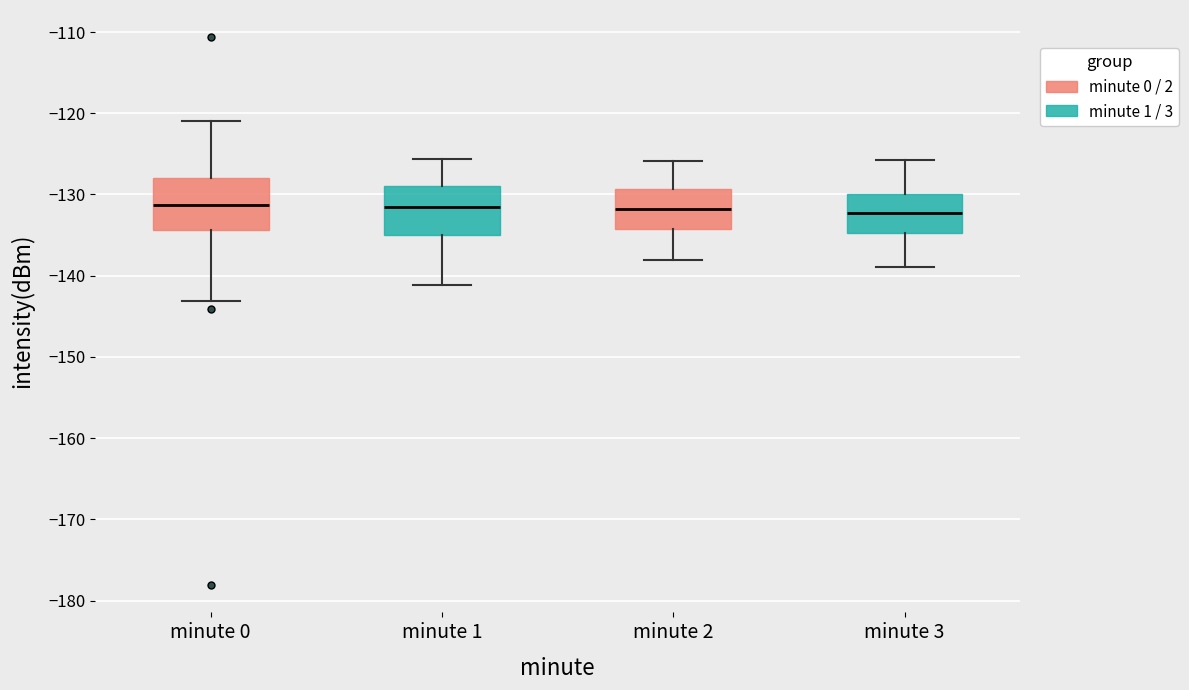

Reading left to right, transcribe this box plot: for each box, give where its median line is, the range the box spans, and where its two whiskers end, as read against the y-axis. The values are not printed on the chart, so give them approximately, as read against the axis.

minute 0: median -131, box -134 to -128, whiskers -143 to -121
minute 1: median -132, box -135 to -129, whiskers -141 to -126
minute 2: median -132, box -134 to -129, whiskers -138 to -126
minute 3: median -132, box -135 to -130, whiskers -139 to -126